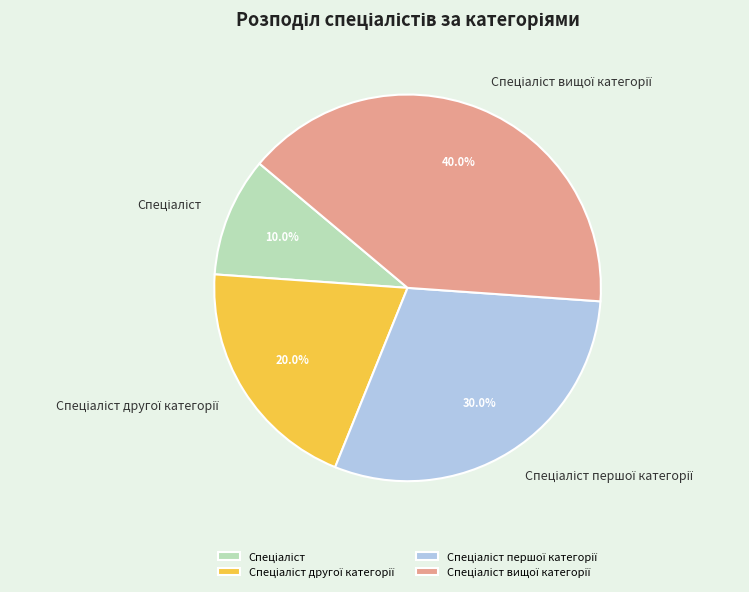

Is there any slice that represents more than half of the pie?

No